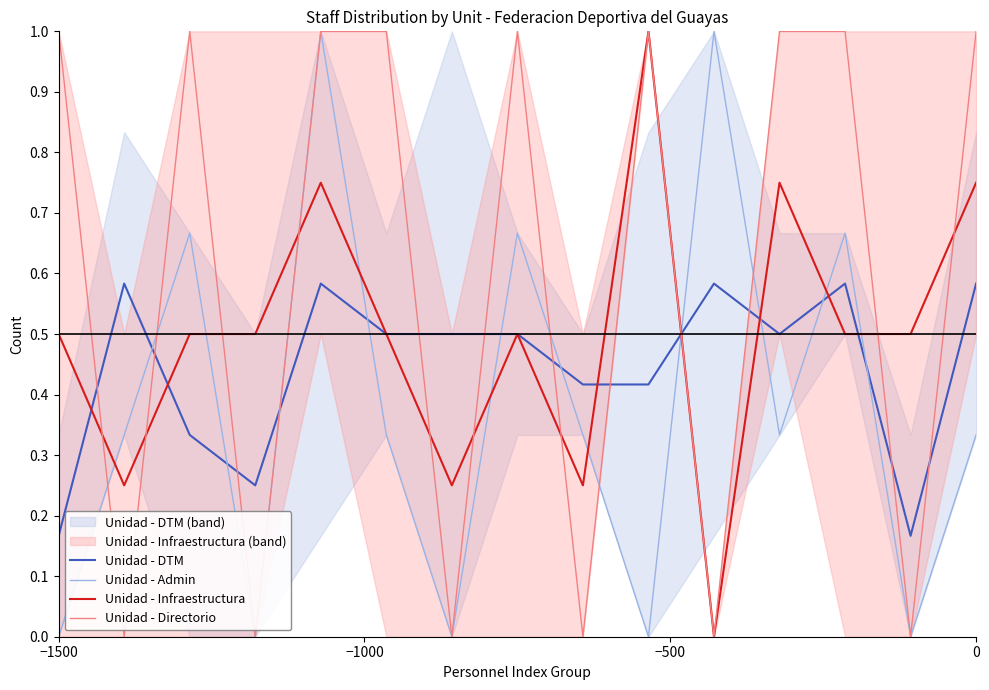

How many lines are shown in the chart?

4